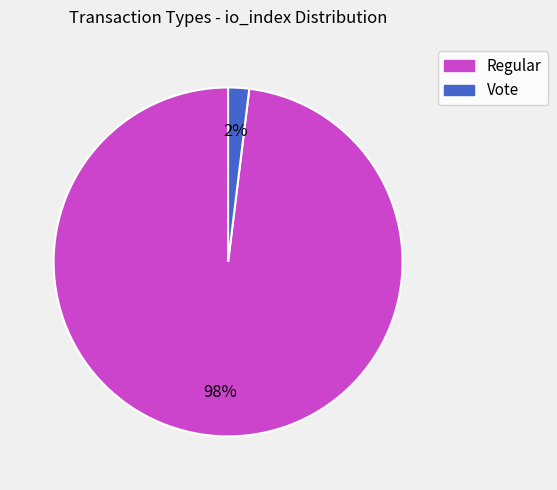

To the nearest percent, what is the difference between the largest and smallest slice percentages?

96%